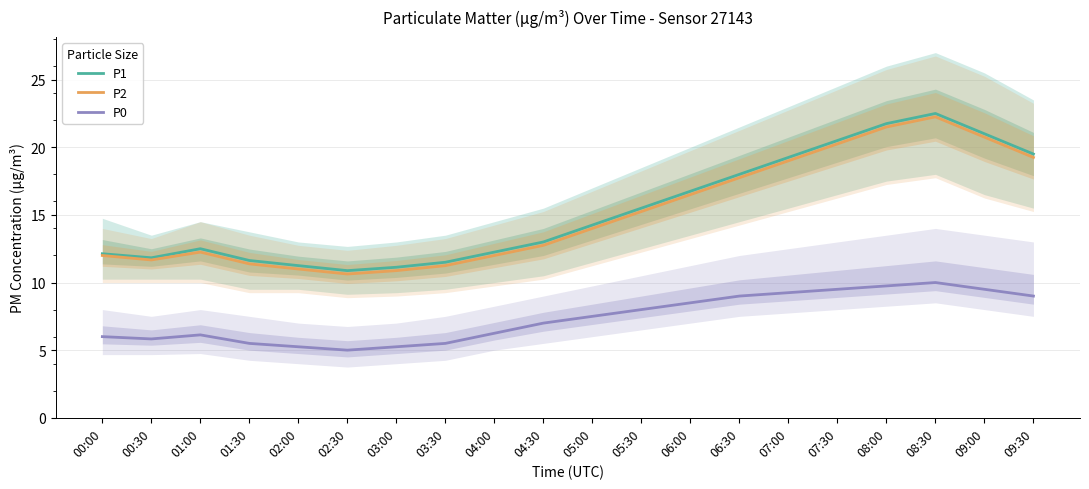

What is the difference between the P2 values at 07:30 and 04:30?

7.5